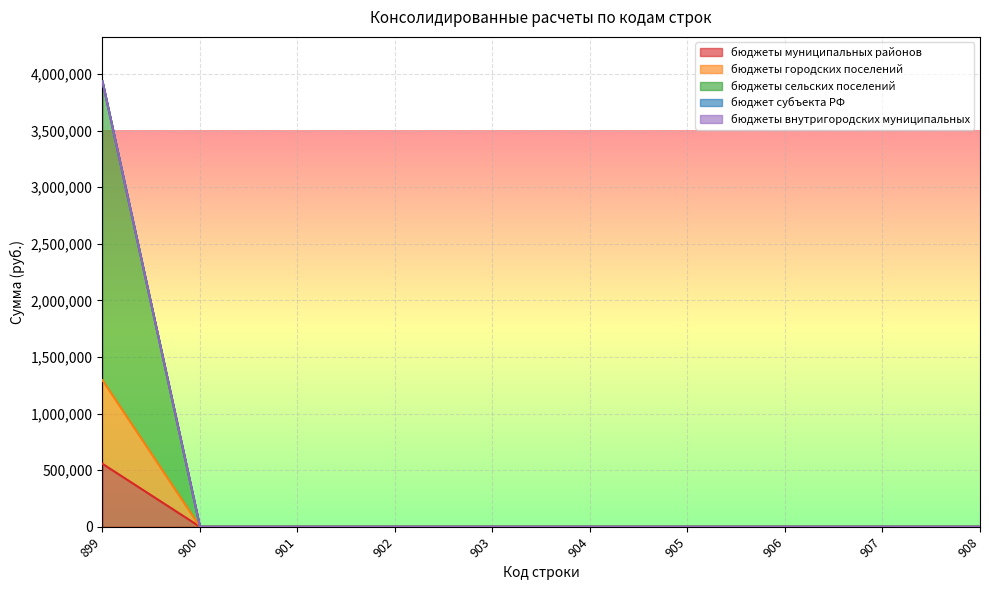

Which category has the highest value in the бюджеты городских поселений series?

899